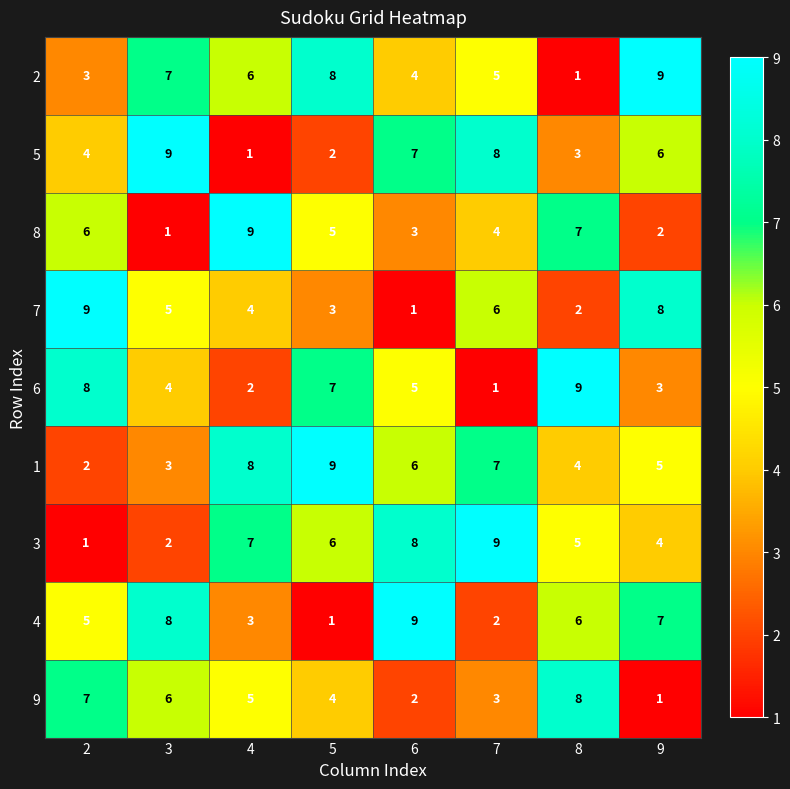

What is the difference between the highest and lowest values at 8?

8